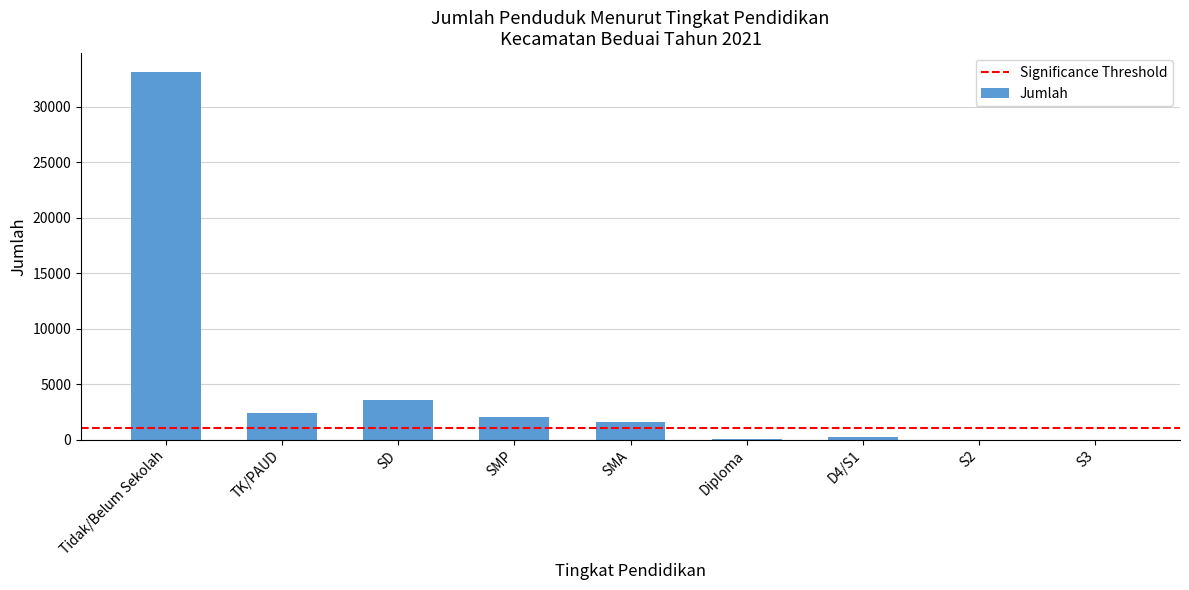

Which label corresponds to the largest value in the chart?

Tidak/Belum Sekolah